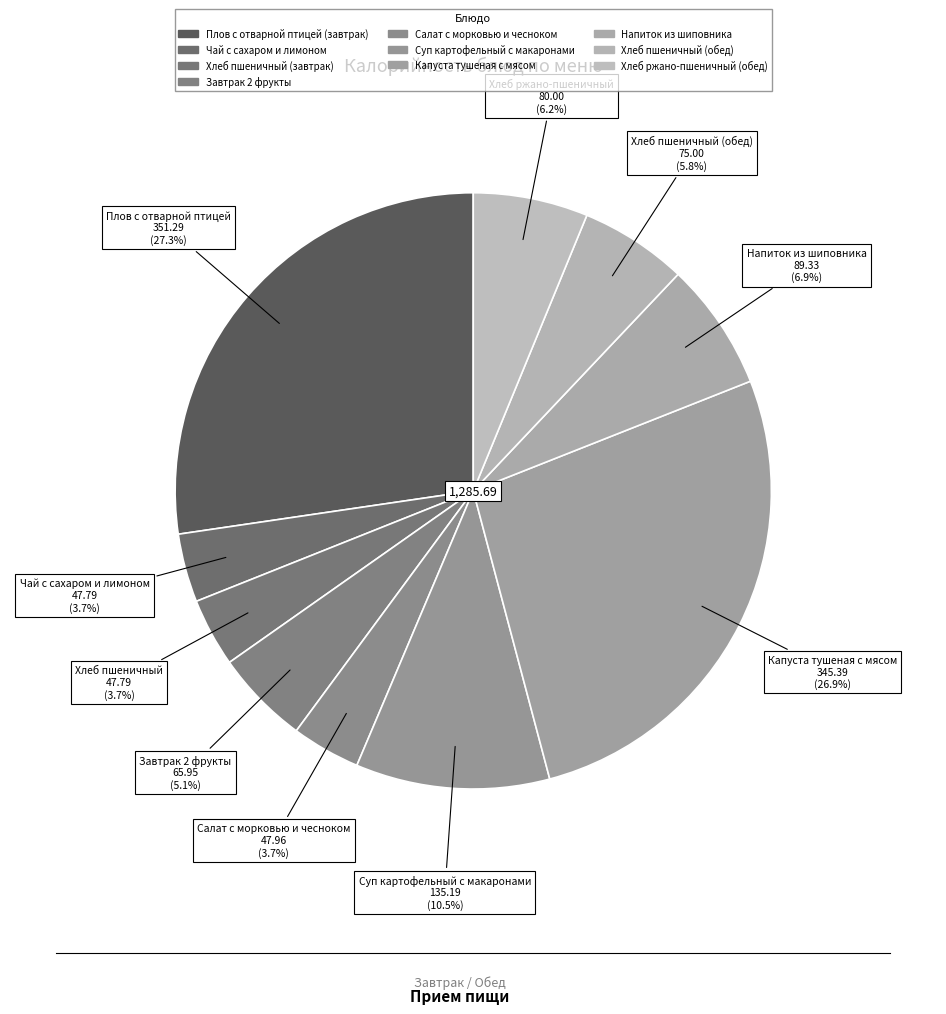

To the nearest percent, what is the combined percentage of Чай с сахаром и лимоном and Капуста тушеная с мясом?

31%